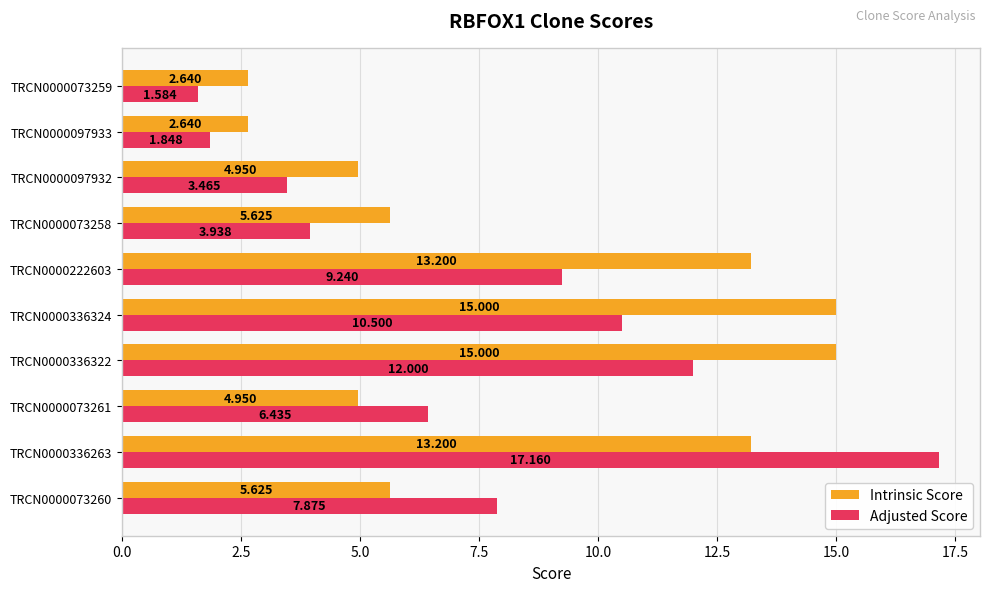

Between TRCN0000336263 and TRCN0000097932, which series saw the biggest shift?

Adjusted Score